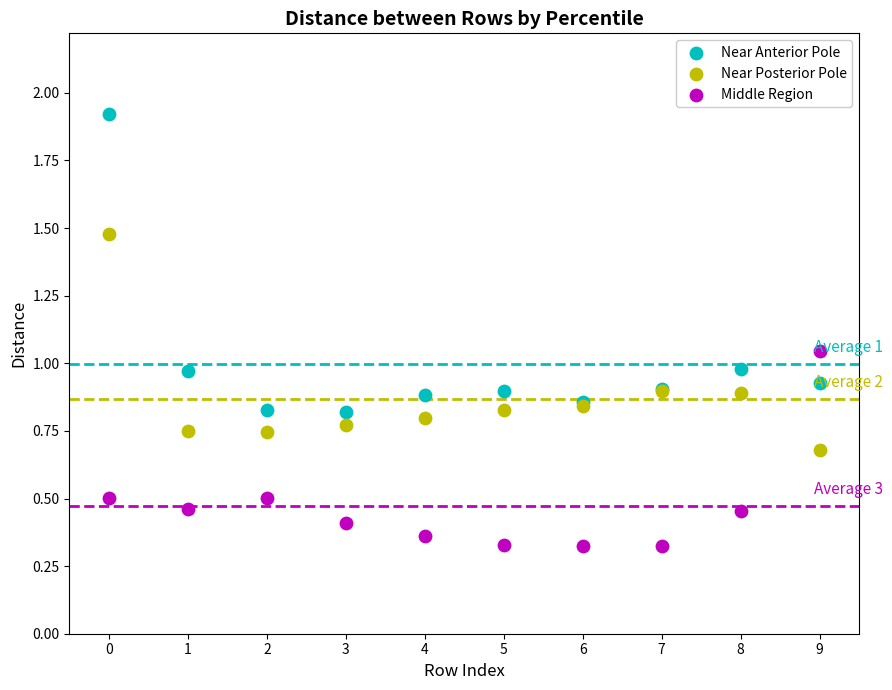

Which series contains the lowest Y value?

Middle Region